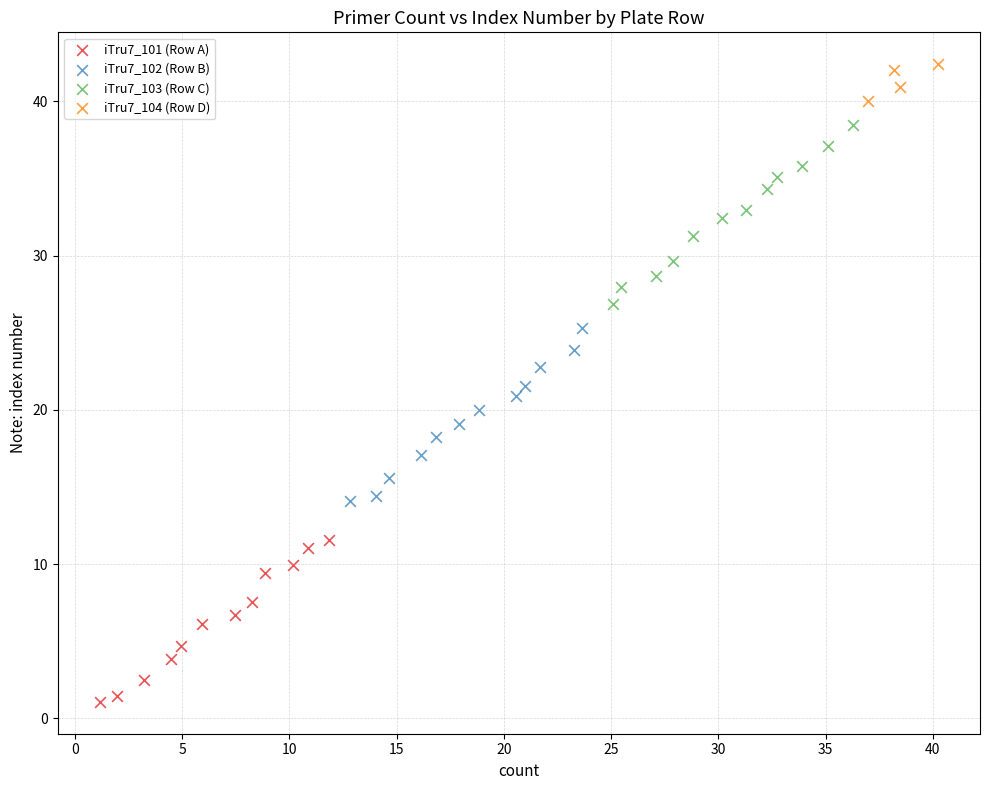

Which series reaches the maximum Y coordinate?

iTru7_104 (Row D)